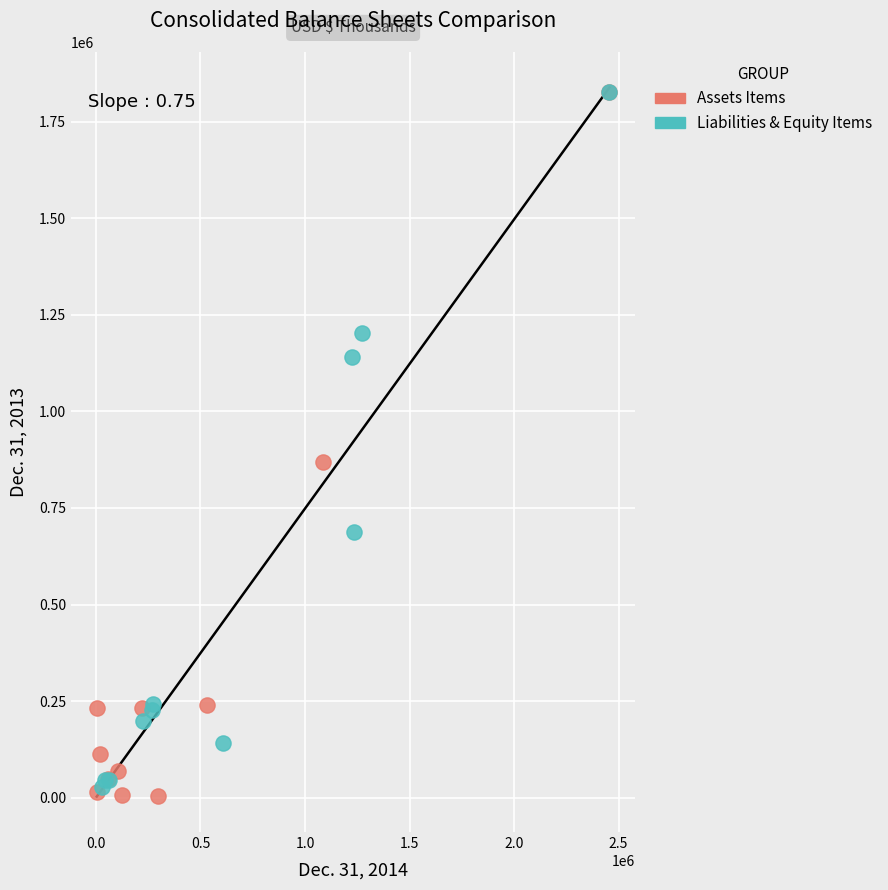

Which series has the widest spread of Y values?

Assets Items